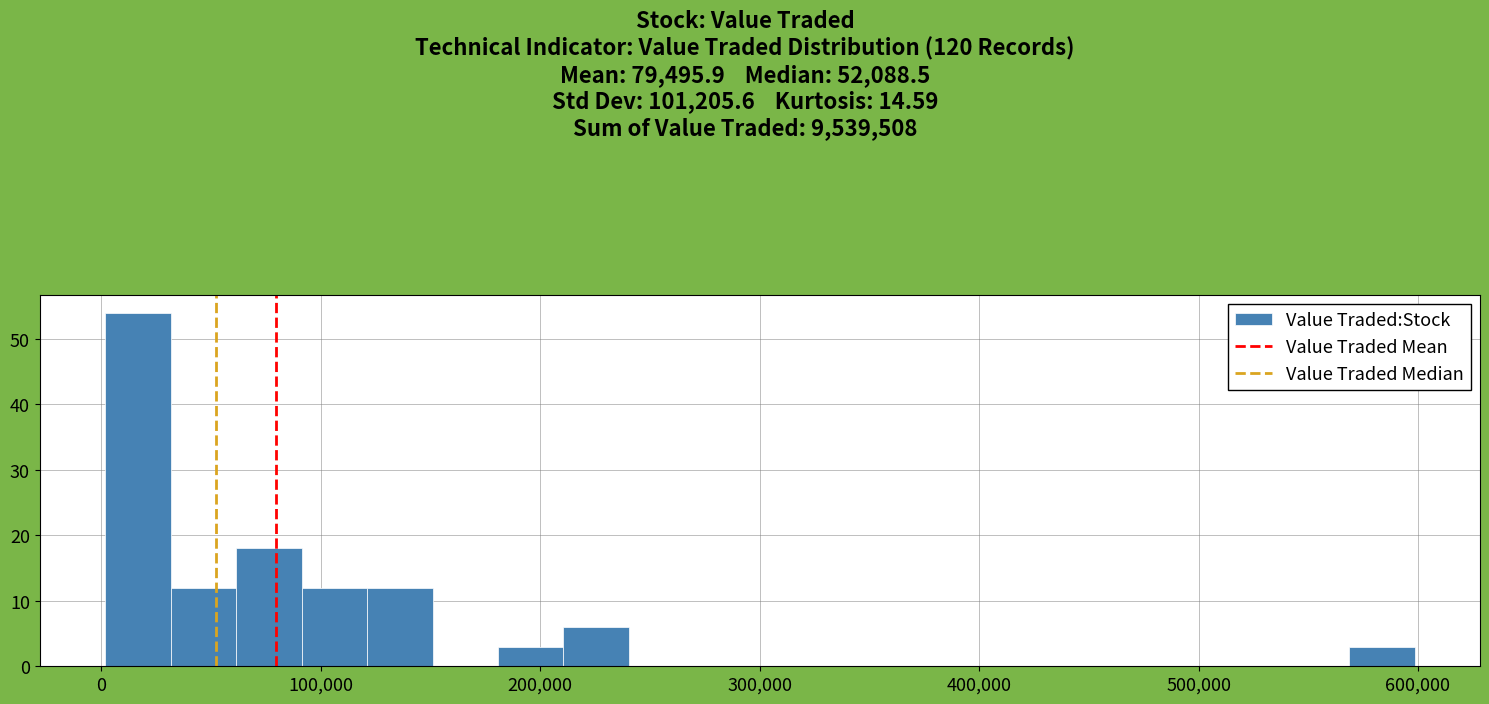

Read against the x-axis, roughly where is the centre of the tallest bar?

20000